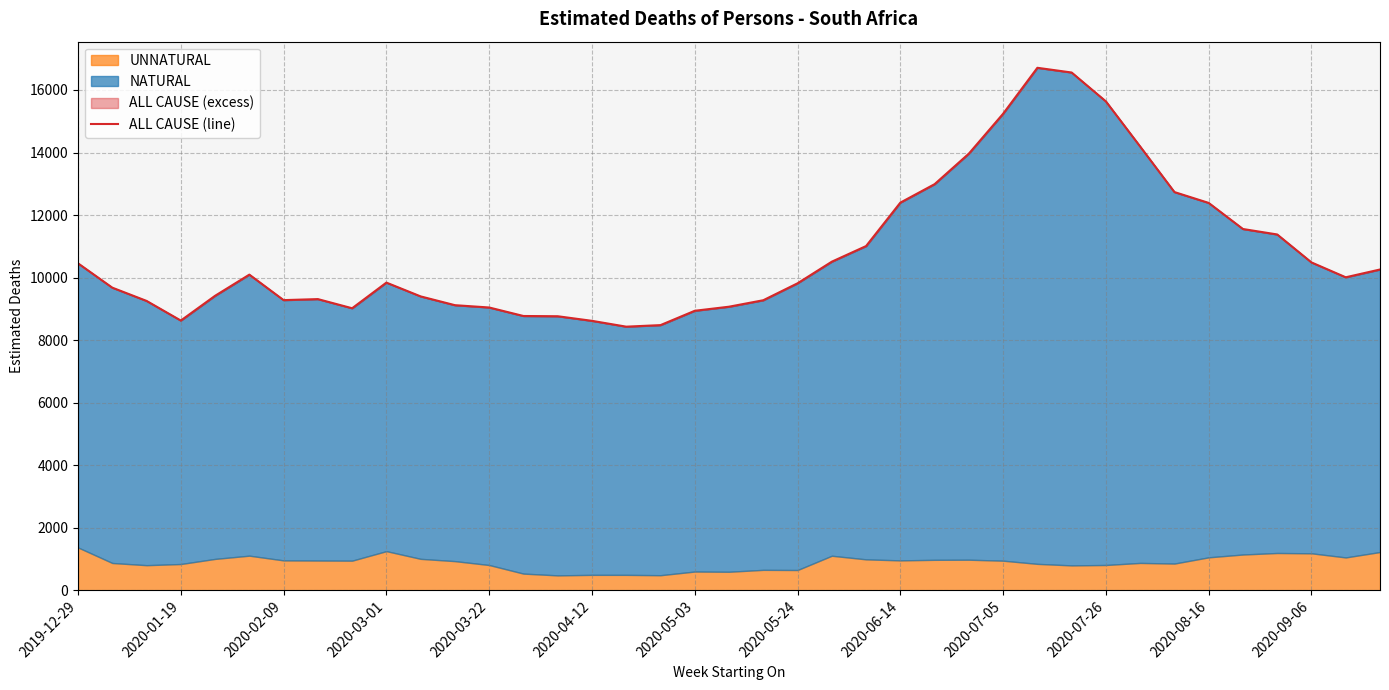

What is the change in value from 2020-03-22 to 22?

+1091.2